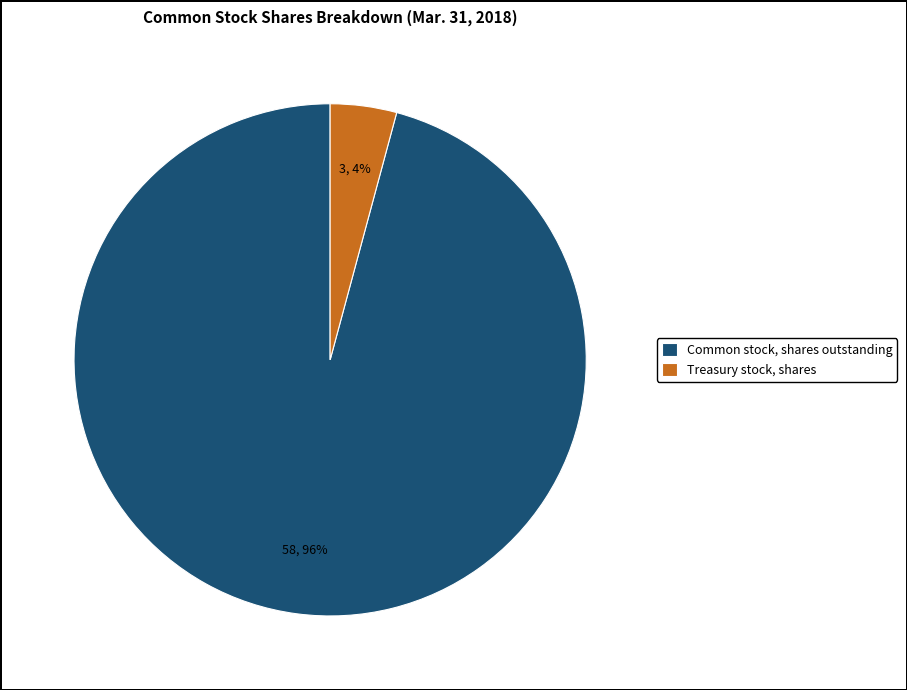

To the nearest percent, what portion does Common stock, shares outstanding represent?

96%